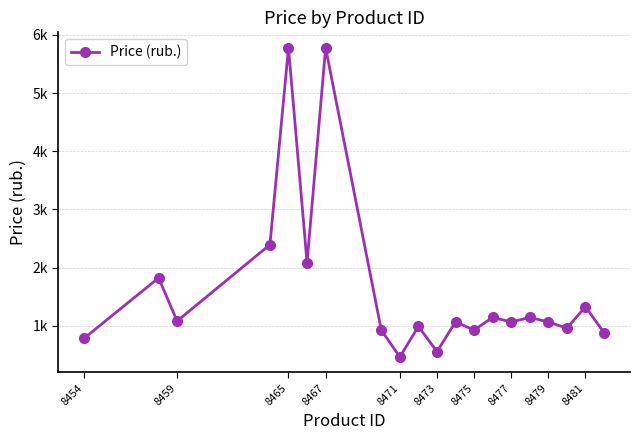

Does the chart have visible grid lines?

Yes